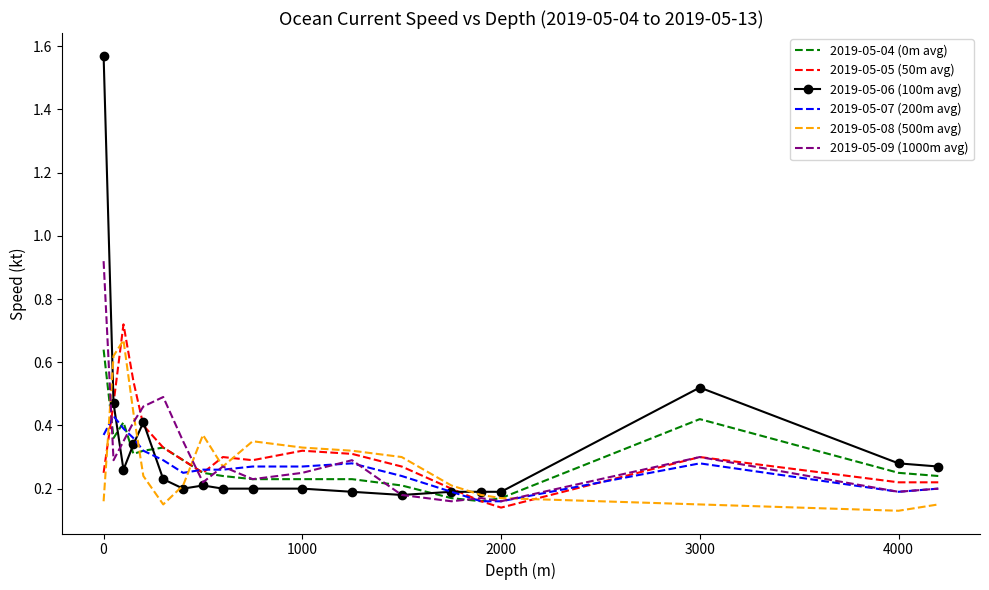

Which series has the widest spread of values?

2019-05-06 (100m avg)